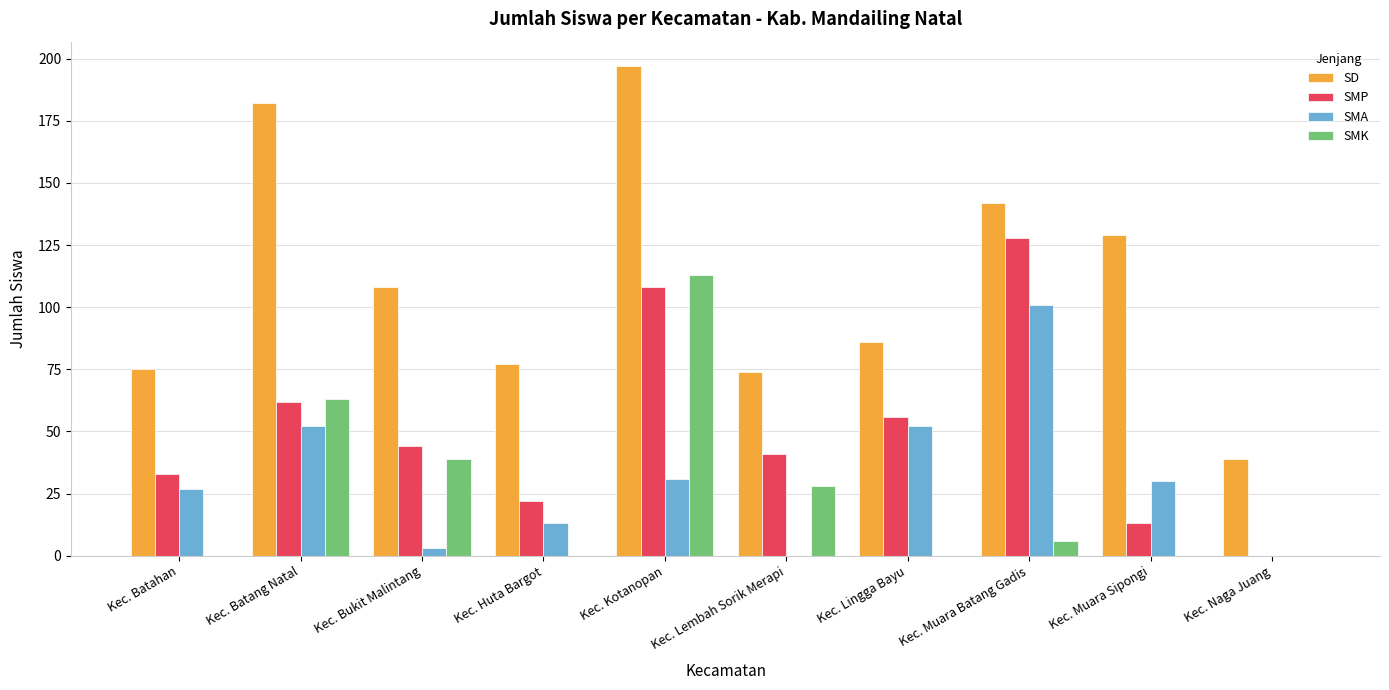

What is the total value across all series at Kec. Batahan?

135